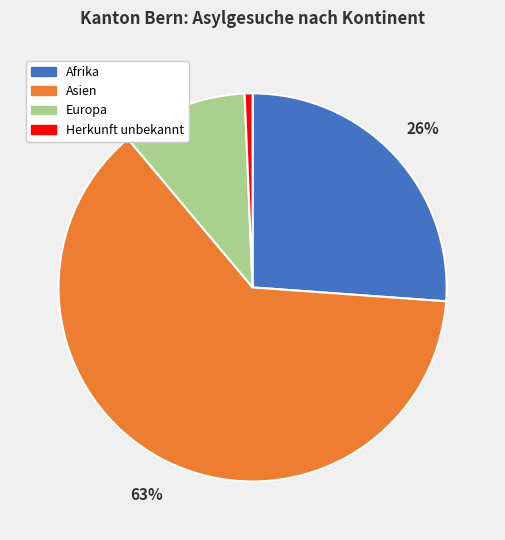

What is the majority slice?

Asien